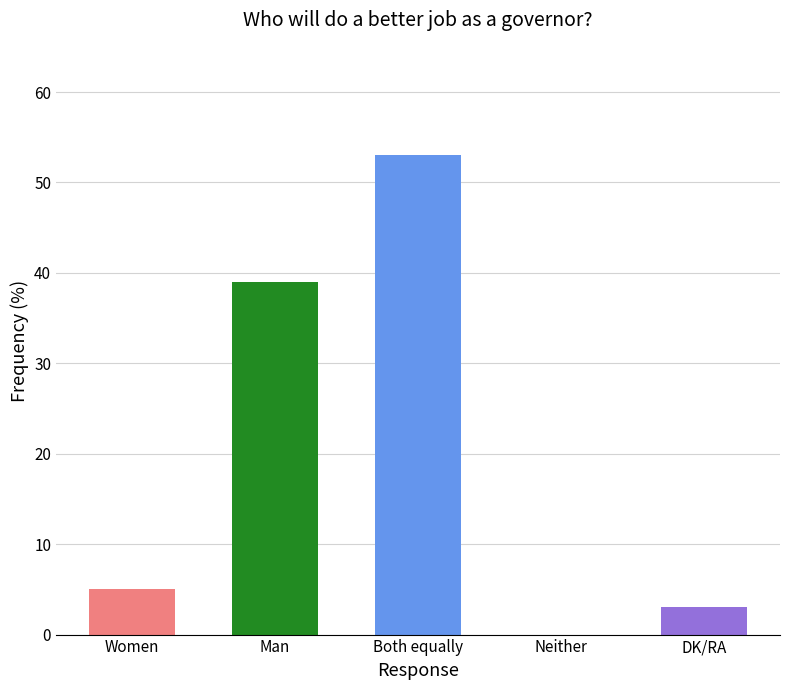

The value at Women is 5. True or false?

True